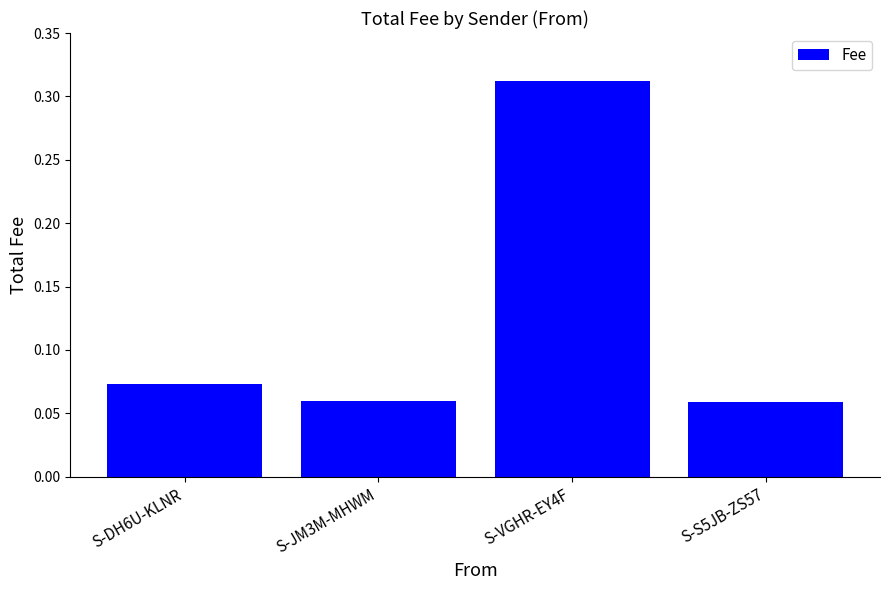

What is the sum of the values at S-VGHR-EY4F and S-JM3M-MHWM?

0.4